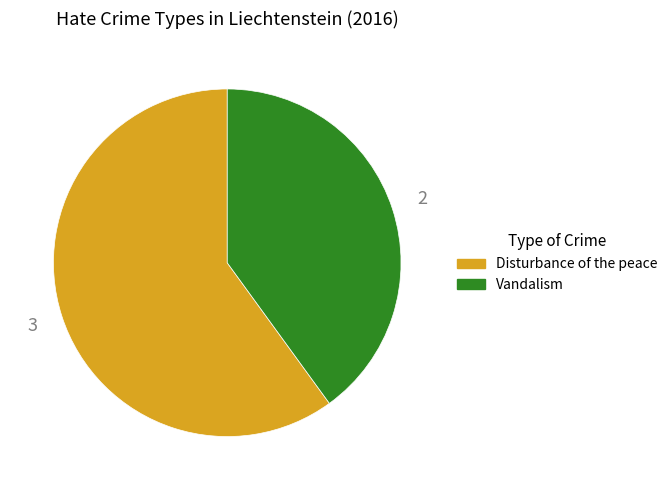

What is the smallest slice in the pie chart?

Vandalism